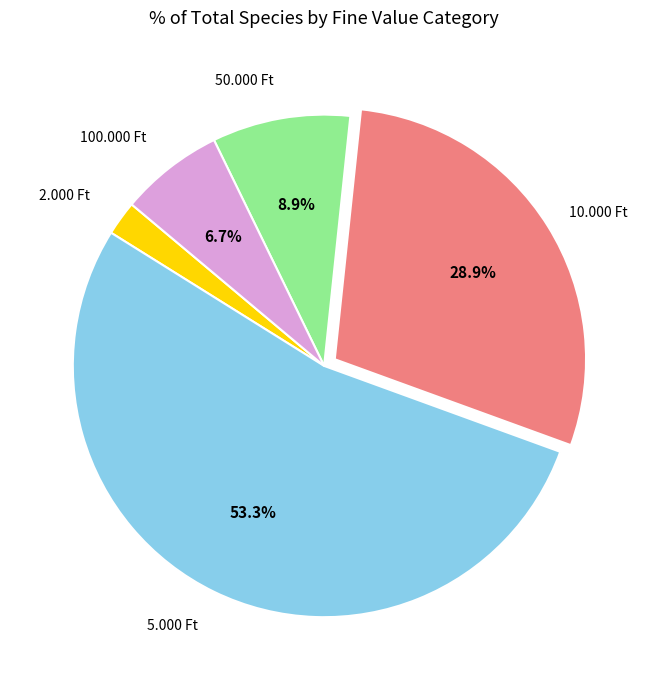

Does any single category account for the majority?

Yes